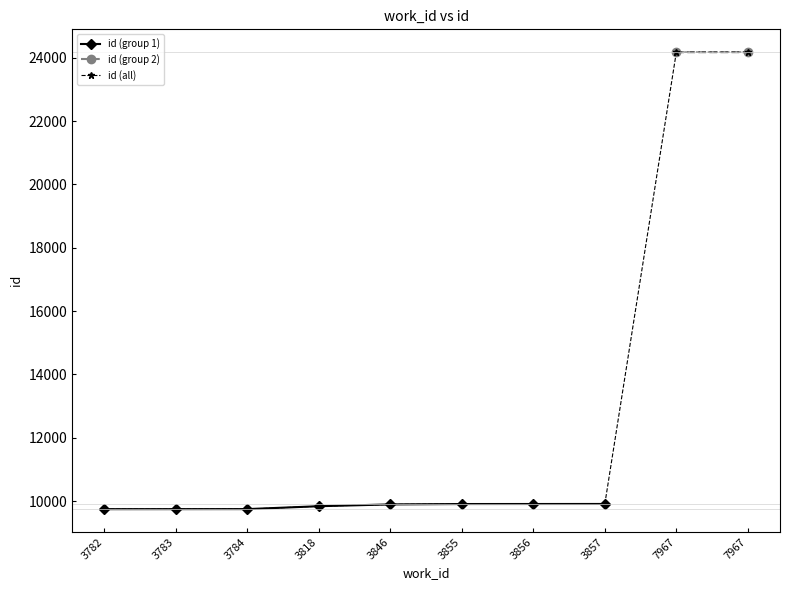

What is the smallest value displayed?

9743